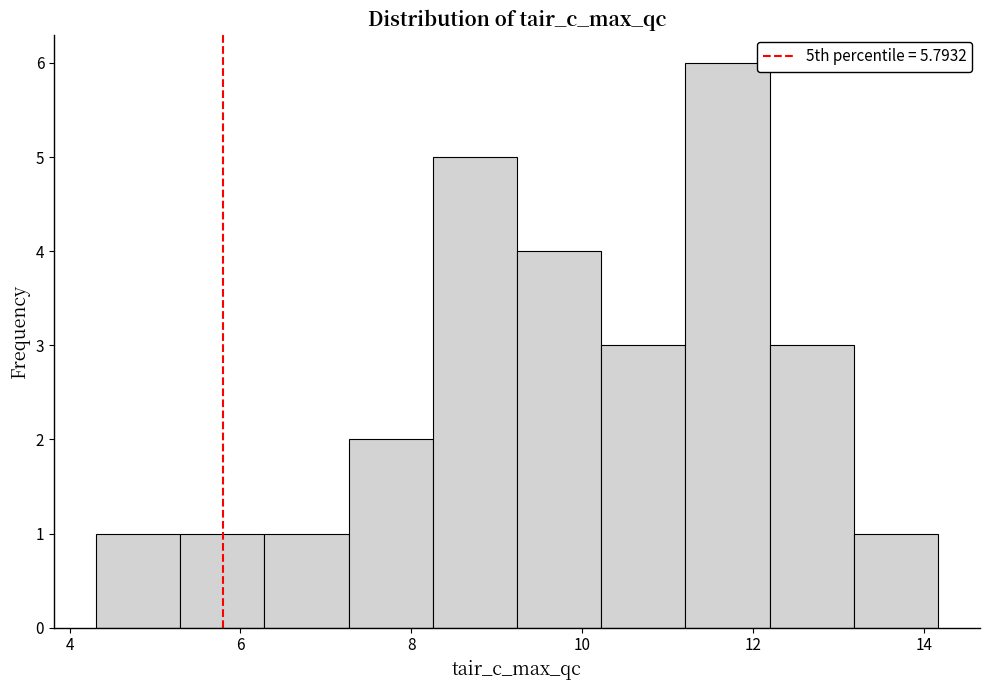

Over which range of the x-axis is the bar tallest?

11.2 to 12.2